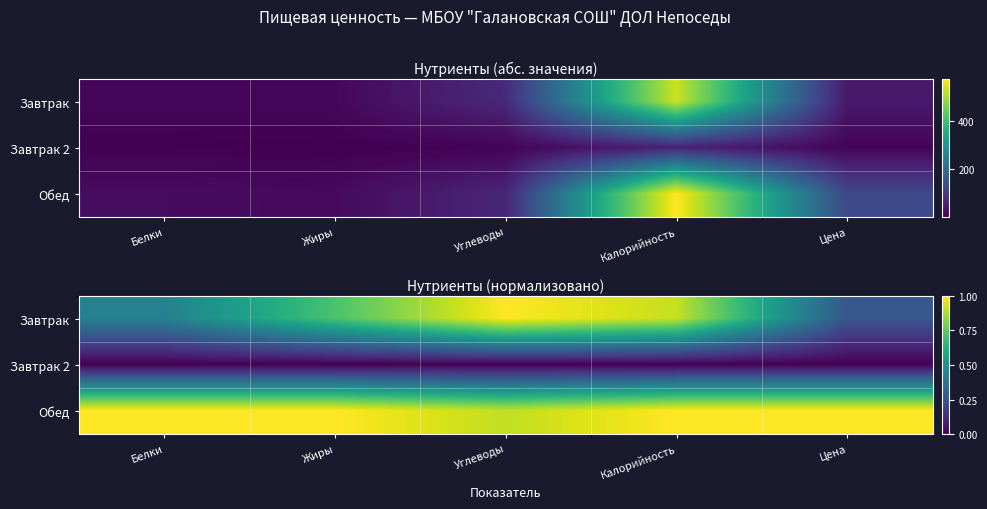

List the labels in order of Обед value, largest first.

Белки, Жиры, Калорийность, Цена, Углеводы